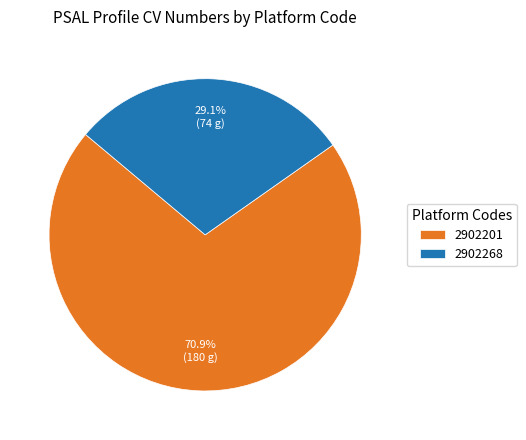

Is 2902201 the majority of the pie?

Yes